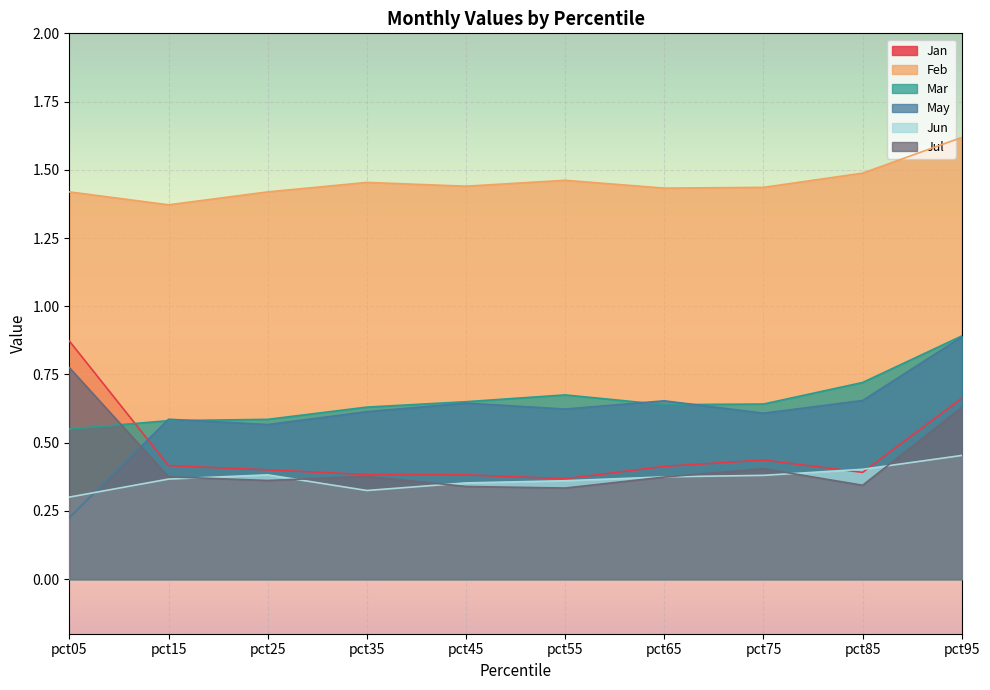

At pct25, list the series in order from smallest to largest.

Jul, Jun, Jan, May, Mar, Feb